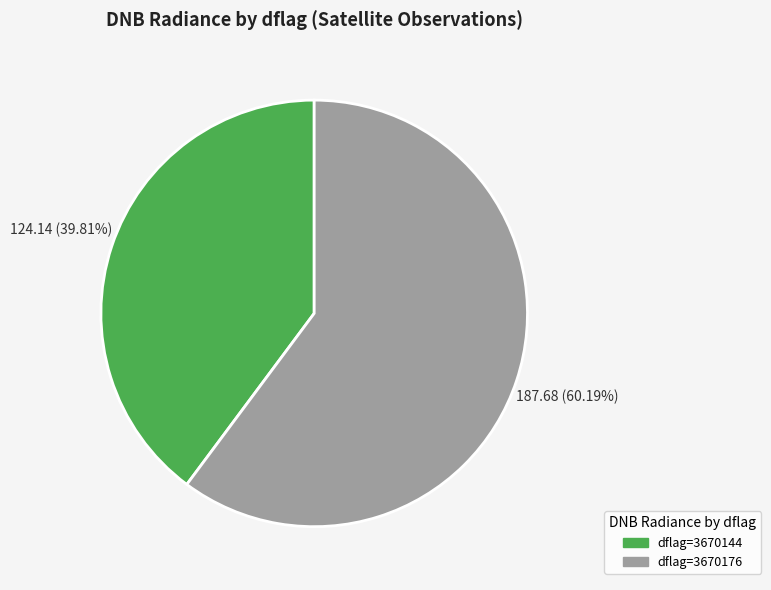

Count the number of slices in the pie.

2